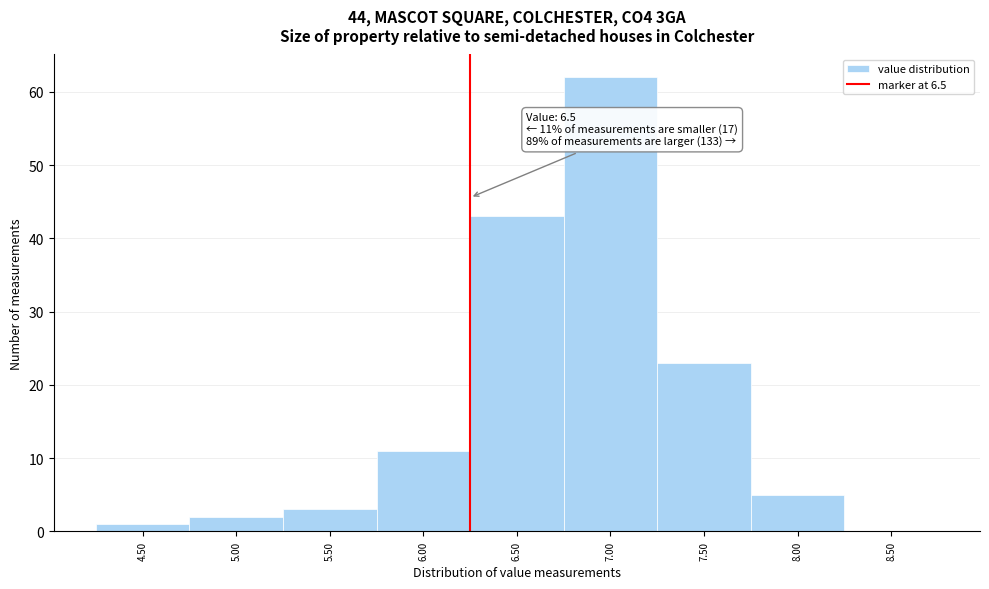

Reading right to left, what are all the values shown in this chart?

8.50=0	8.00=5	7.50=23	7.00=62	6.50=43	6.00=11	5.50=3	5.00=2	4.50=1